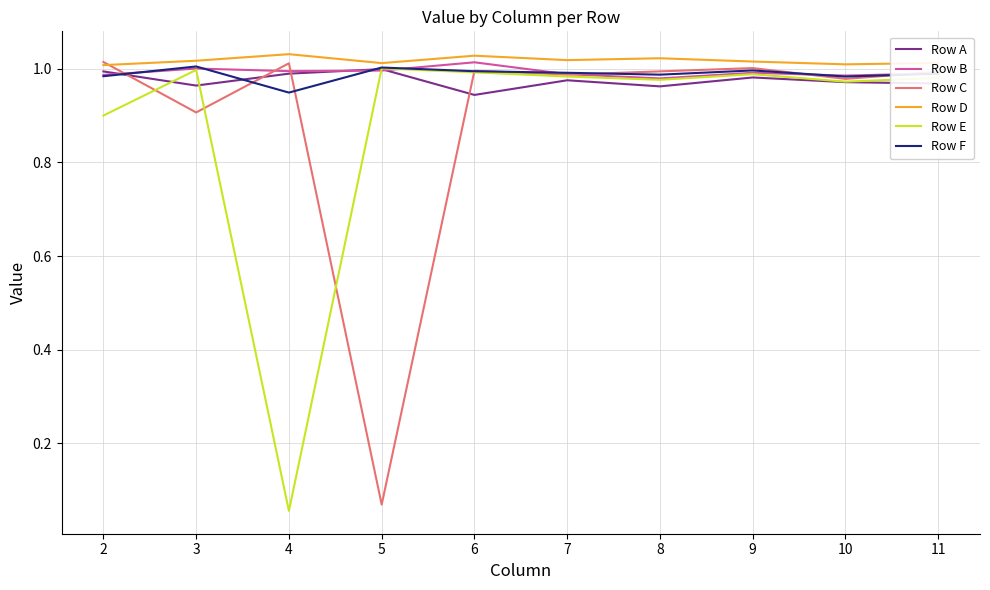

Is it true that Row F equals 0.2 at 4?

False